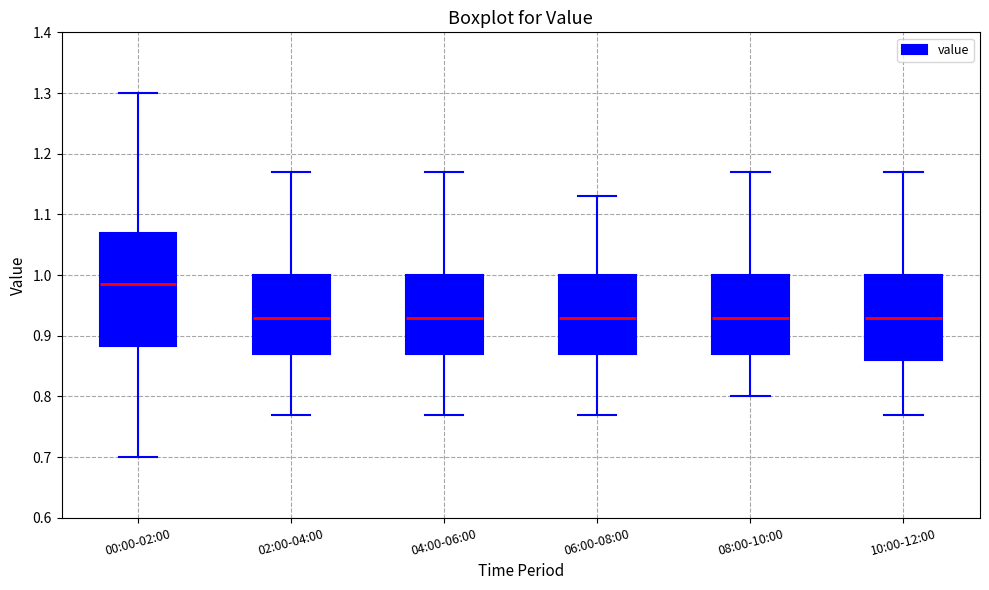

Which box is the tallest, from its lower edge to its upper edge?

00:00-02:00